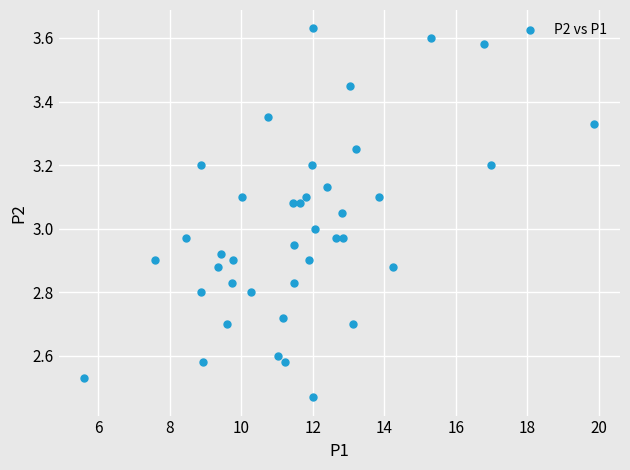

What is the range of X values (max minus min)?

14.3